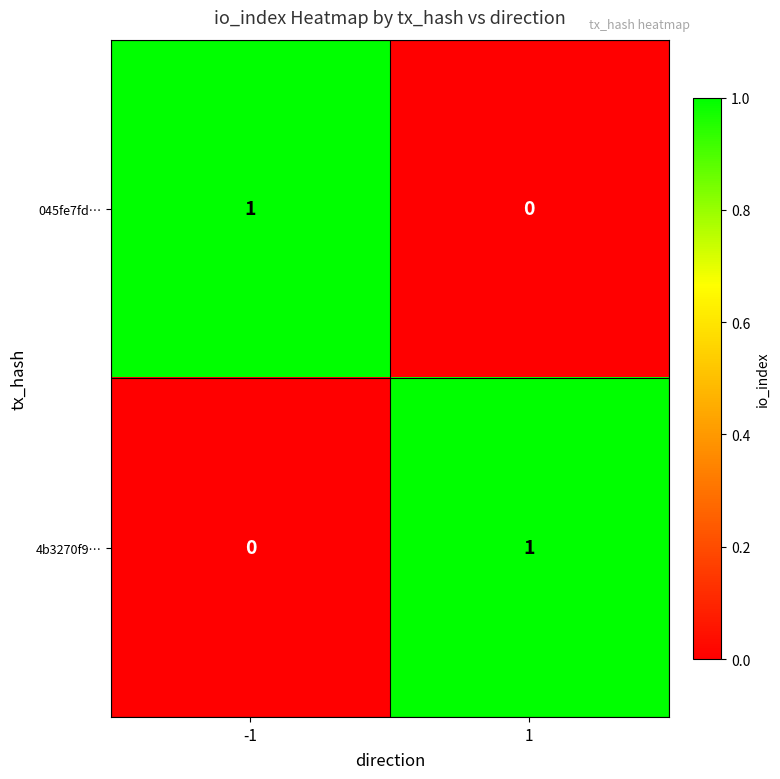

What is the spread (max minus min) of values at -1?

1